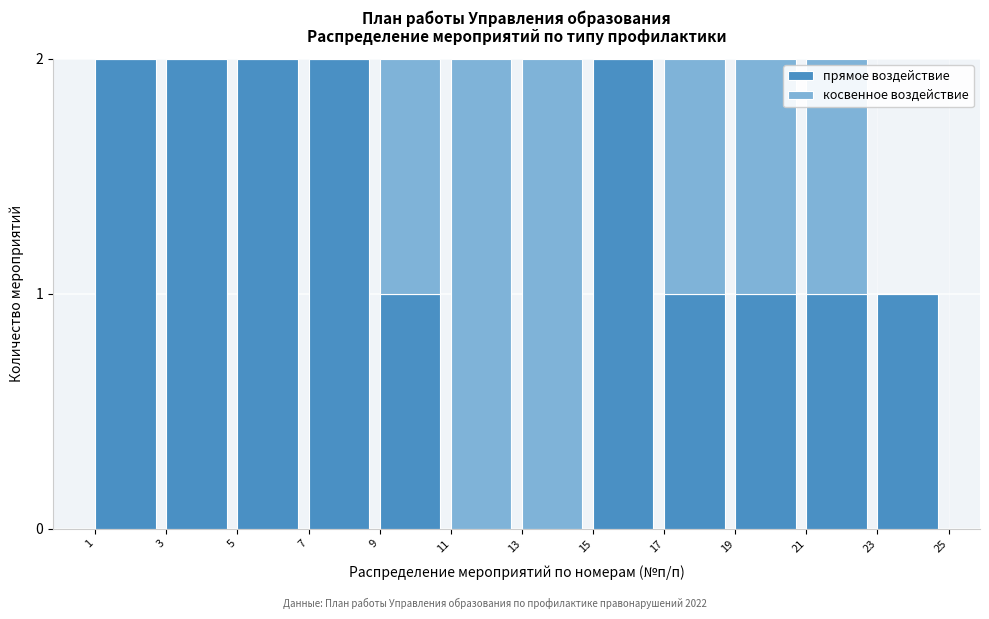

Reading left to right, list the values for the прямое воздействие series.

1=2	3=2	5=2	7=2	9=1	11=0	13=0	15=2	17=1	19=1	21=1	23=1